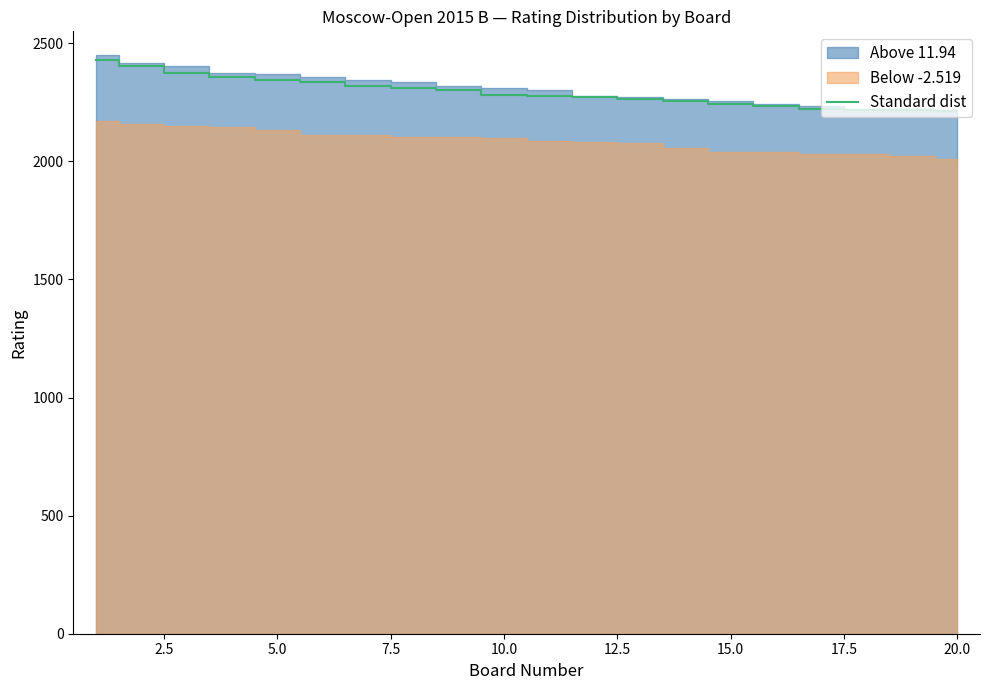

Reading left to right, what are all the values shown in this chart?

2429	2405	2375	2355	2344	2334	2320	2310	2304	2283	2277	2273	2262	2257	2244	2235	2220	2218	2216	2215